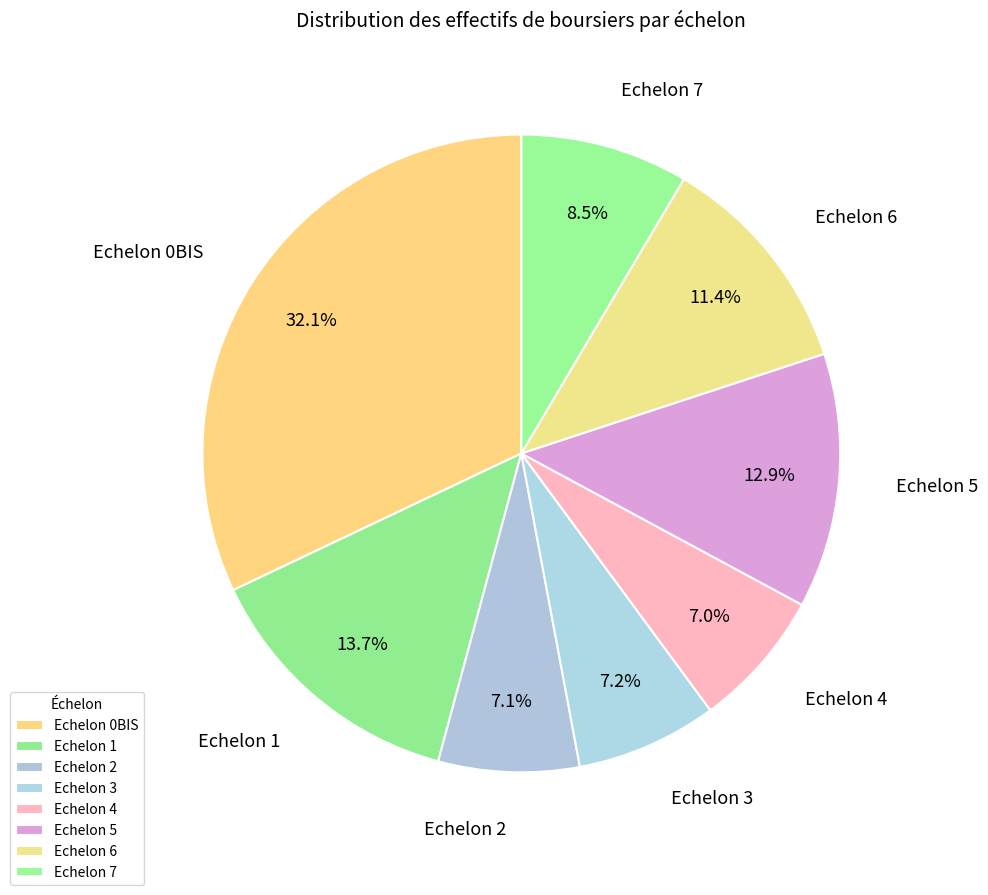

The Echelon 3 slice represents 7% of the pie. True or false?

True